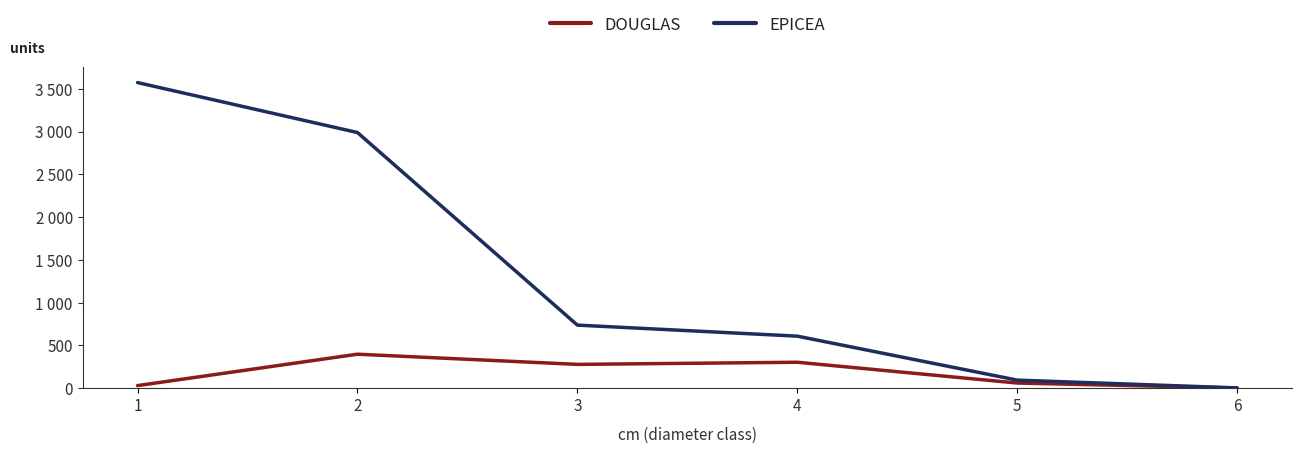

True or false: DOUGLAS and EPICEA cross at least once.

False